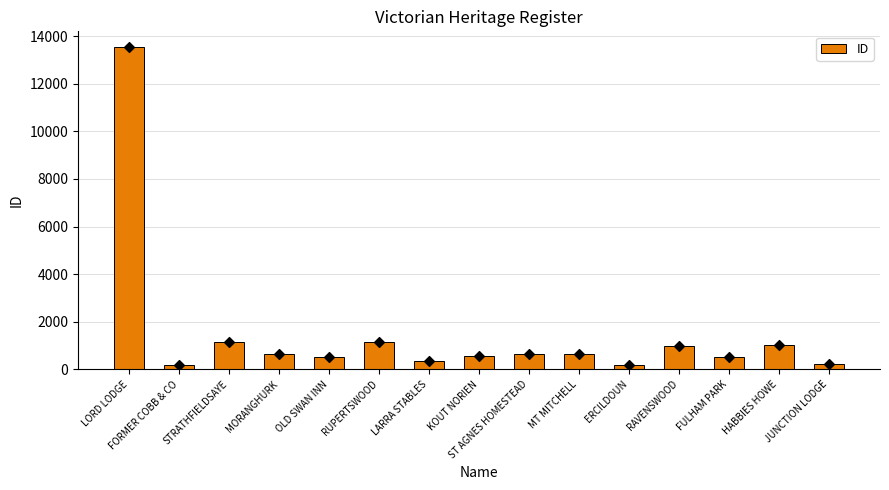

What is the change in value from MORANGHURK to RUPERTSWOOD?

+482